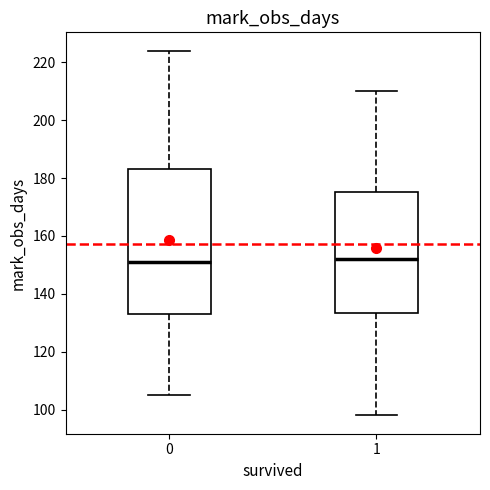

Comparing the boxes themselves (not the whiskers), which one is the tallest?

0